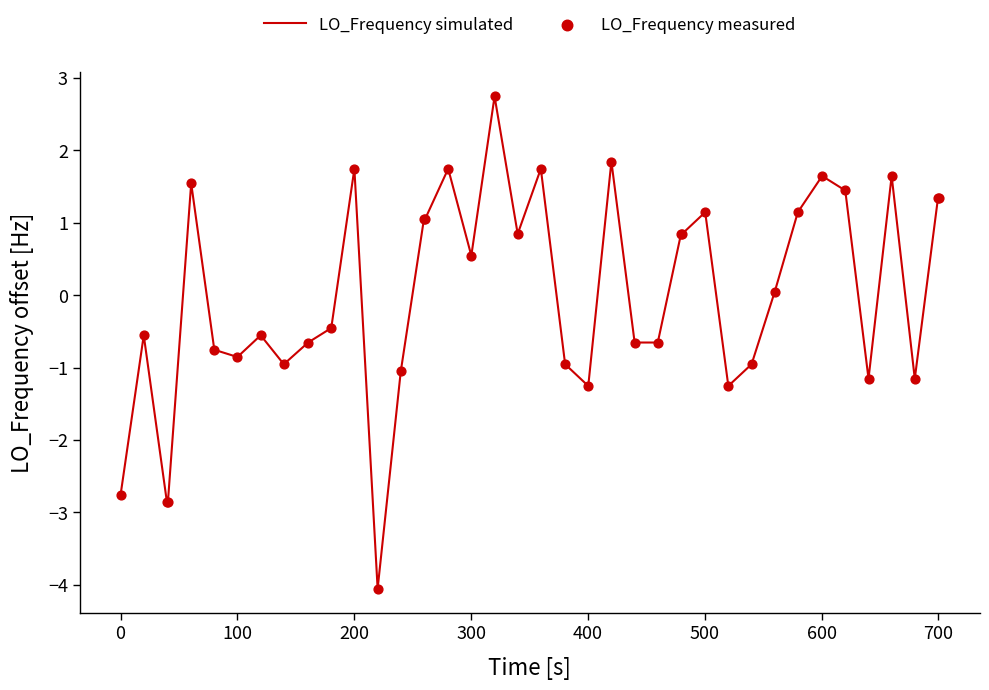

What is the greatest value displayed?

2.7